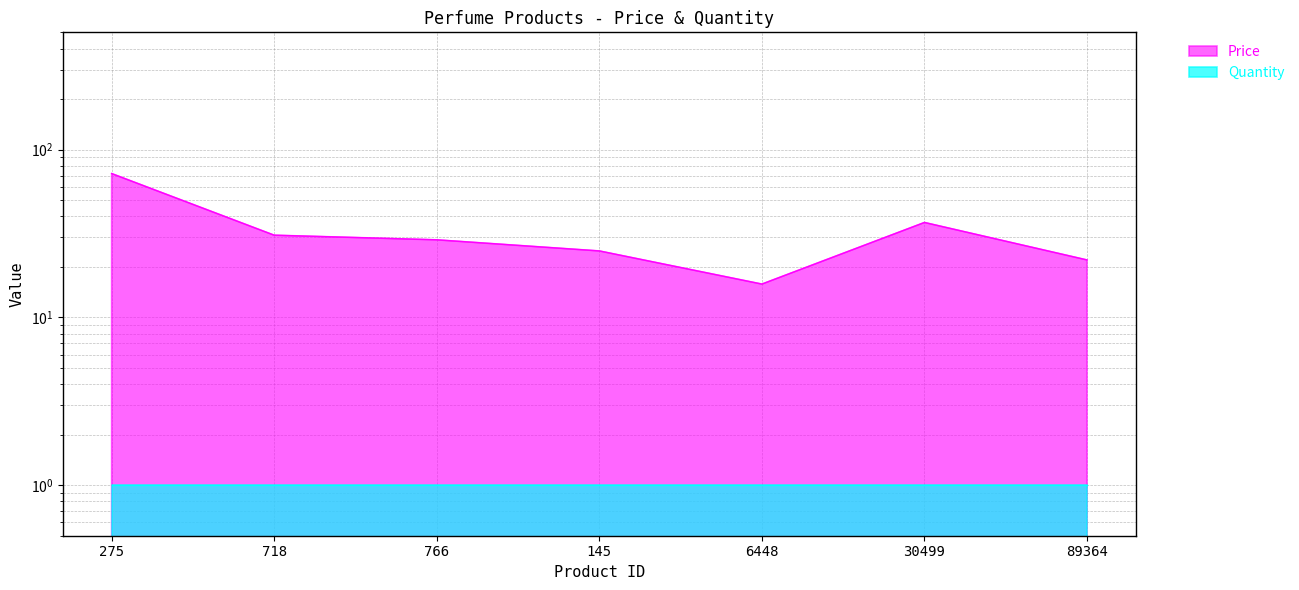

Does the chart have visible grid lines?

Yes